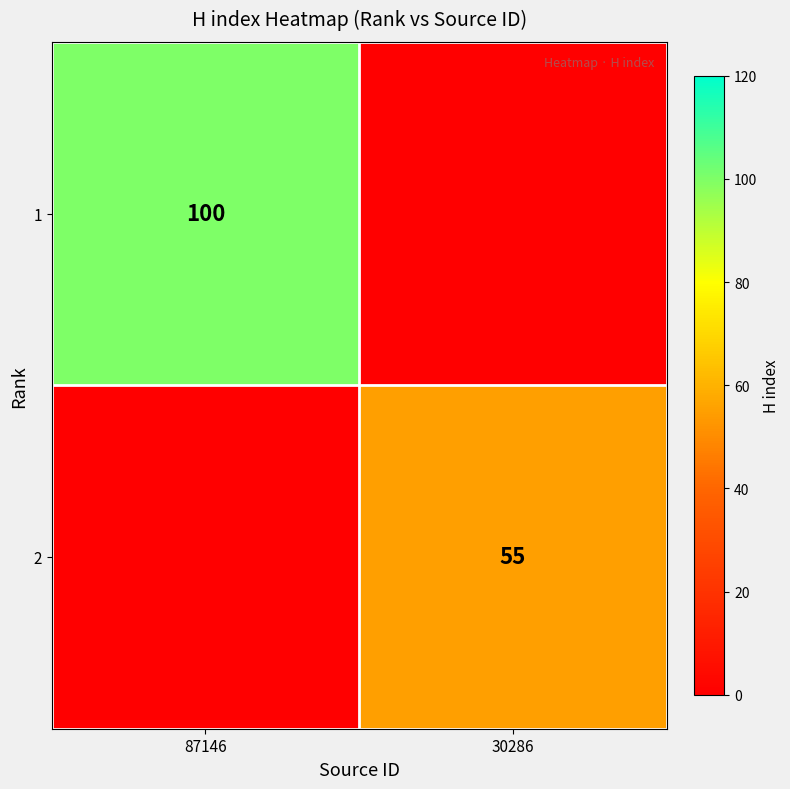

Is the value of 2 at 30286 greater than the value of 1 at 87146?

No